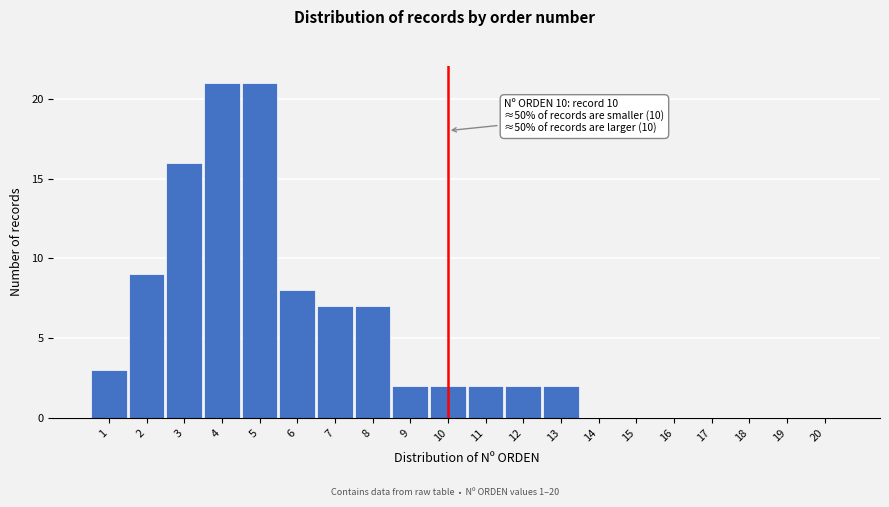

Reading left to right, extract all data points from this chart.

1=3	2=9	3=16	4=21	5=21	6=8	7=7	8=7	9=2	10=2	11=2	12=2	13=2	14=0	15=0	16=0	17=0	18=0	19=0	20=0